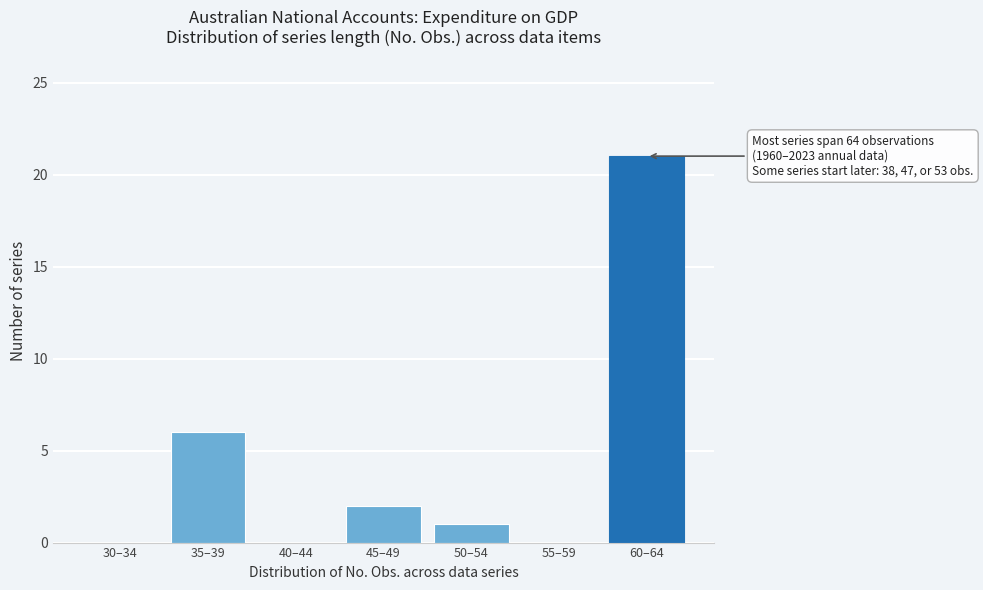

Reading right to left, list all the values displayed in this chart.

60–64=21	55–59=0	50–54=1	45–49=2	40–44=0	35–39=6	30–34=0